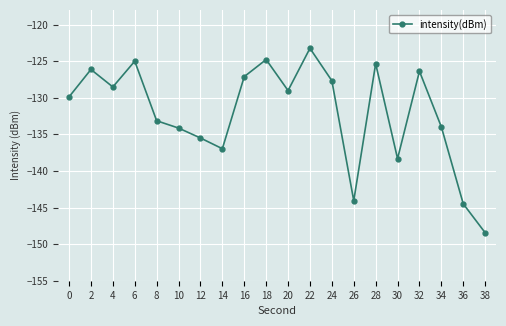

Reading right to left, transcribe all the data shown in this chart.

-148.4	-144.5	-134.0	-126.4	-138.3	-125.4	-144.1	-127.7	-123.2	-129.0	-124.8	-127.1	-137.0	-135.5	-134.1	-133.1	-125.0	-128.5	-126.1	-129.9